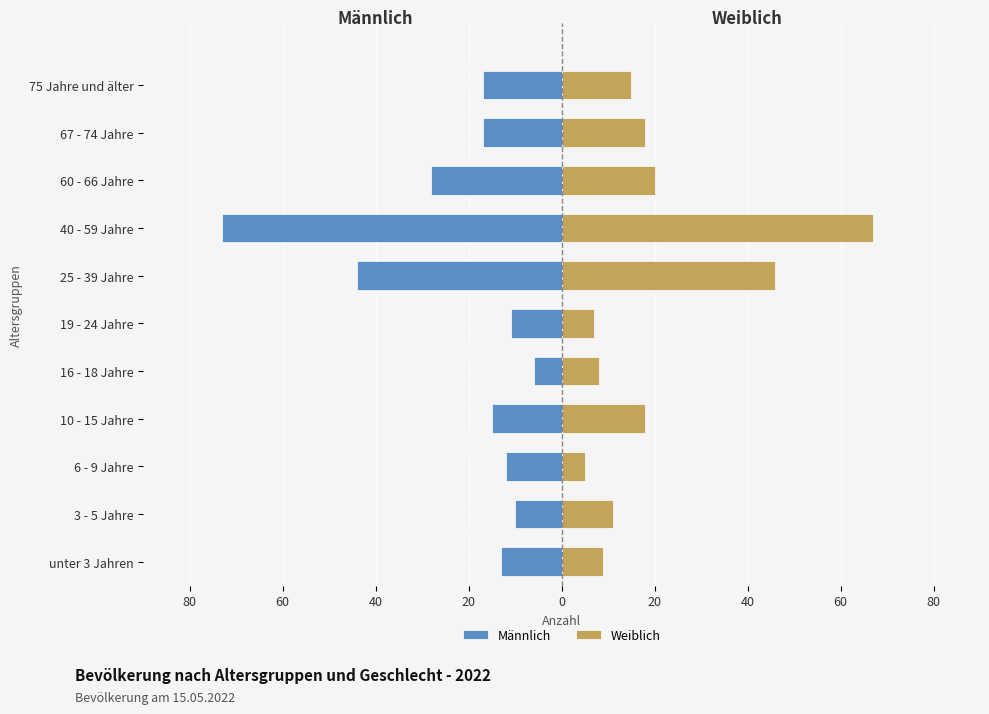

What is the sum of all Weiblich values?

224